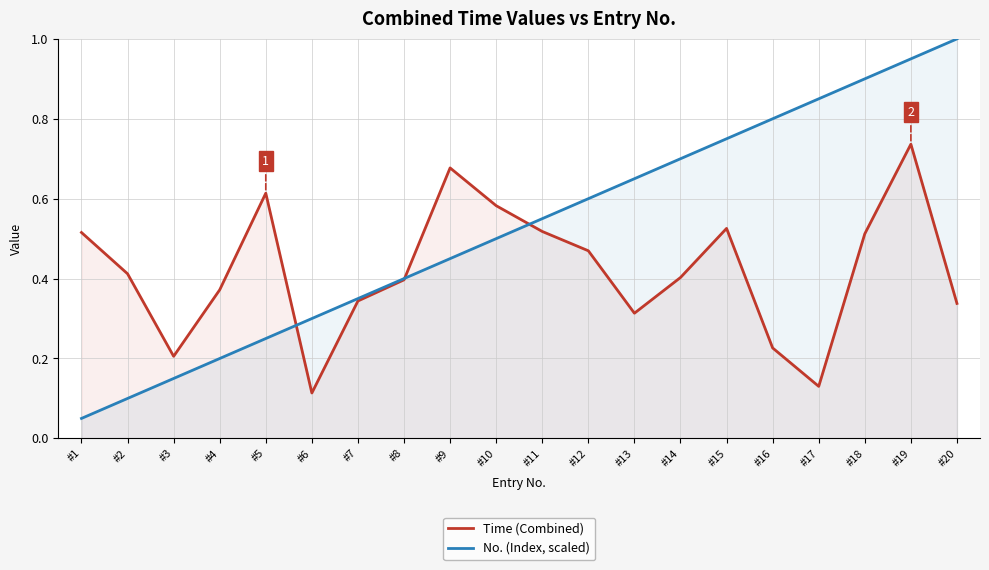

What is the minimum value shown in the chart?

0.1